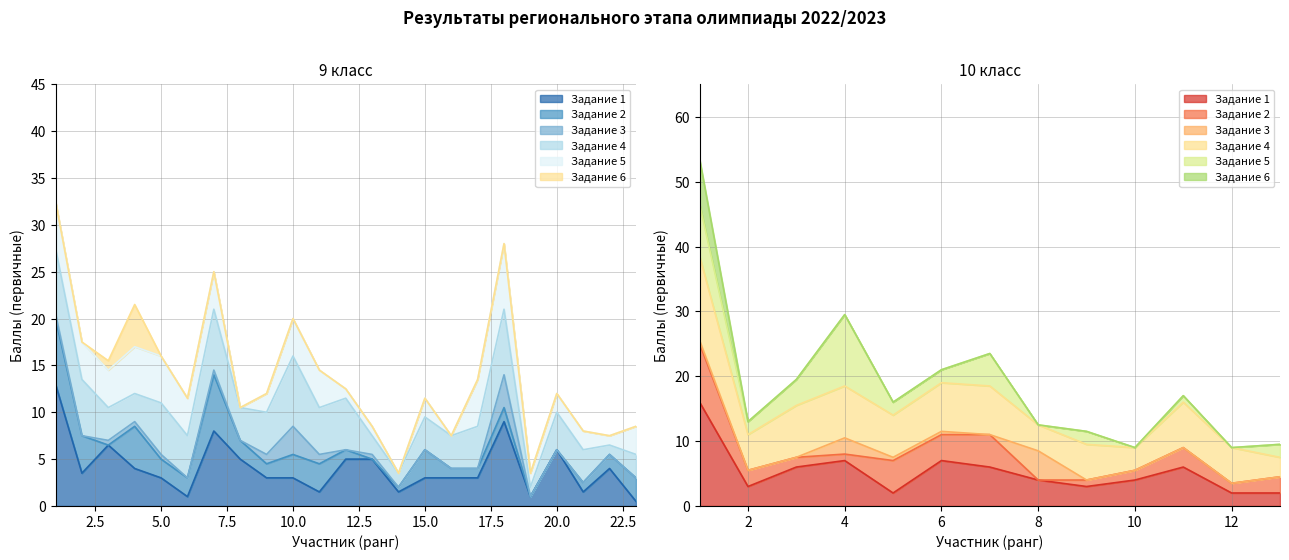

Read the Задание 3 (line) value at 25.0.

9.0